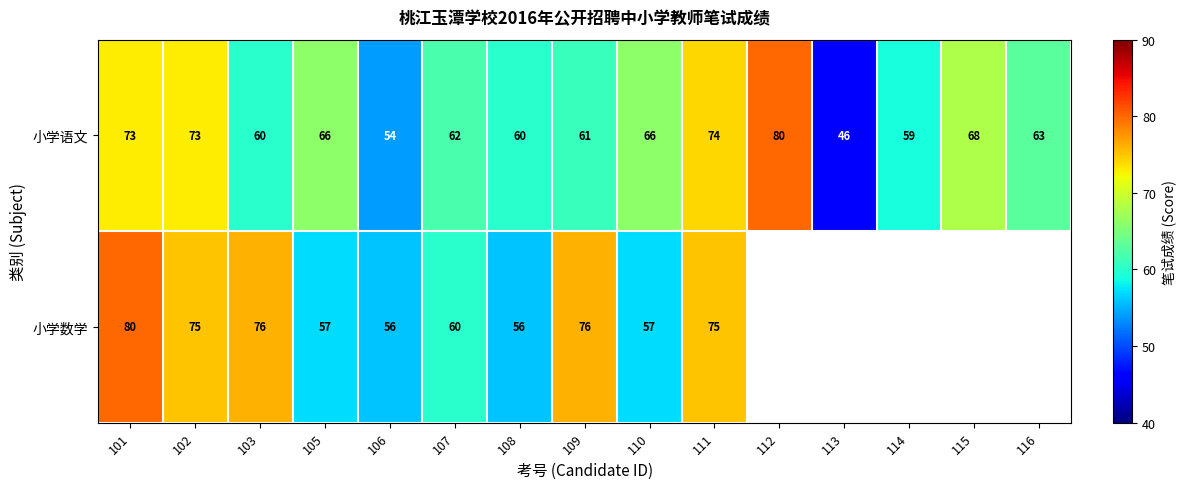

At which label is 小学语文 closest to 63?

116